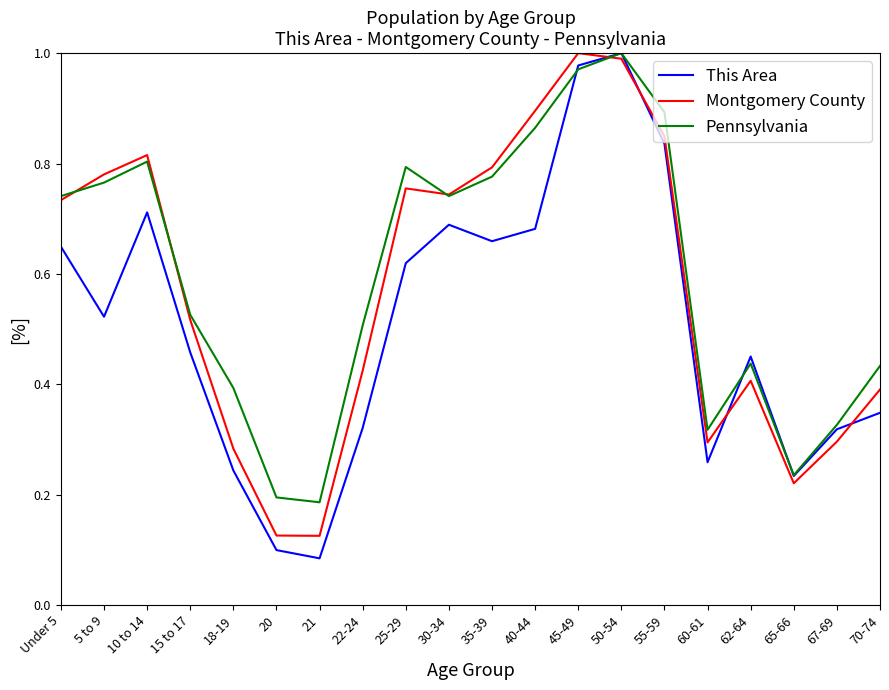

Which series has the widest spread of values?

This Area